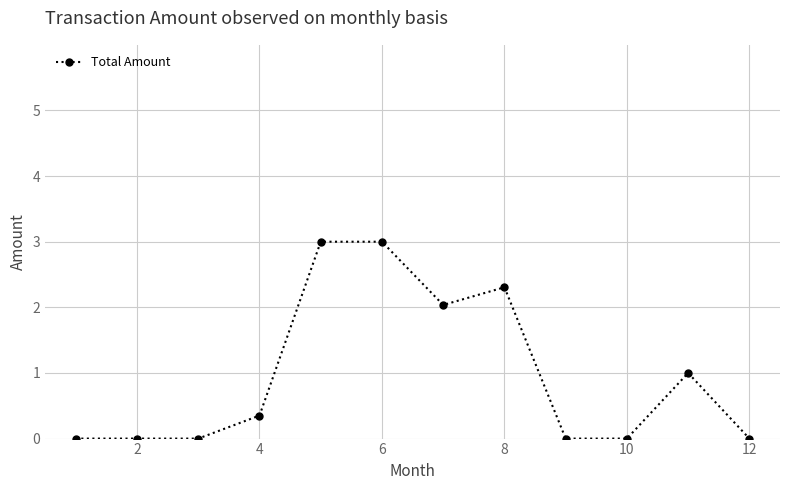

What is the value of the 6th point from the left?

3.0